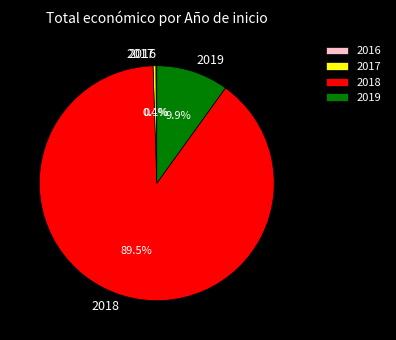

What is the largest slice in the pie chart?

2018